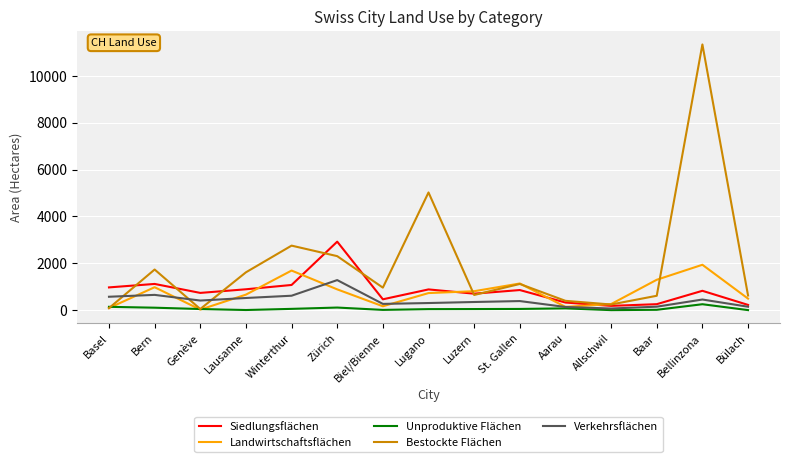

True or false: Landwirtschaftsflächen has a value of 2399 at Winterthur.

False